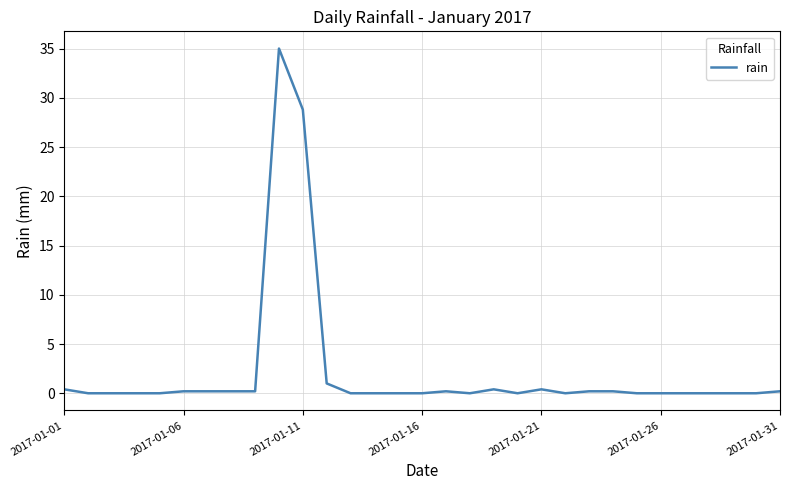

What is the maximum value shown in the chart?

35.0